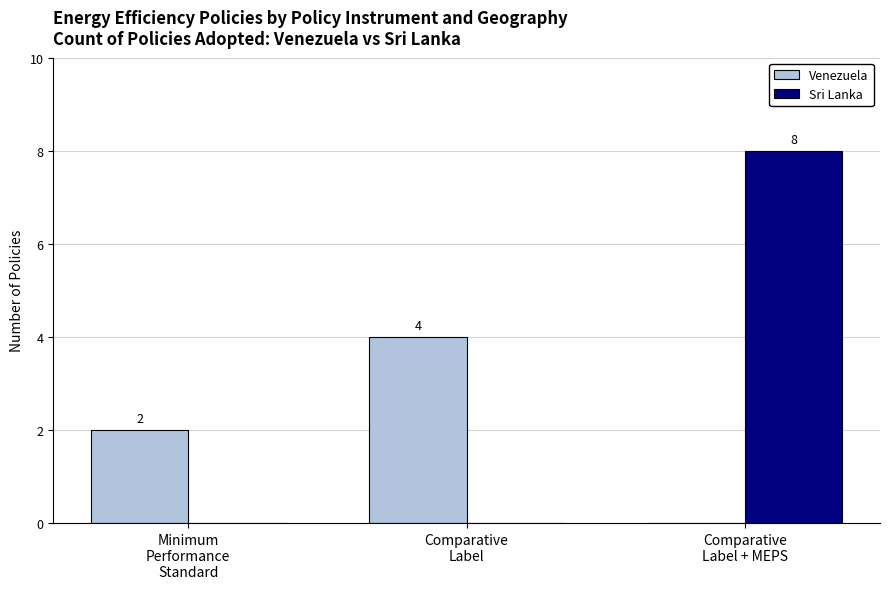

What is the sum of all Venezuela values?

6